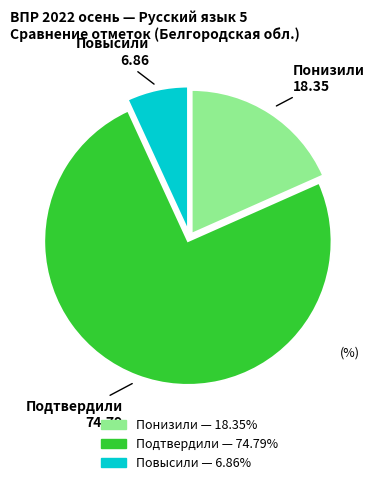

Count the number of slices in the pie.

3